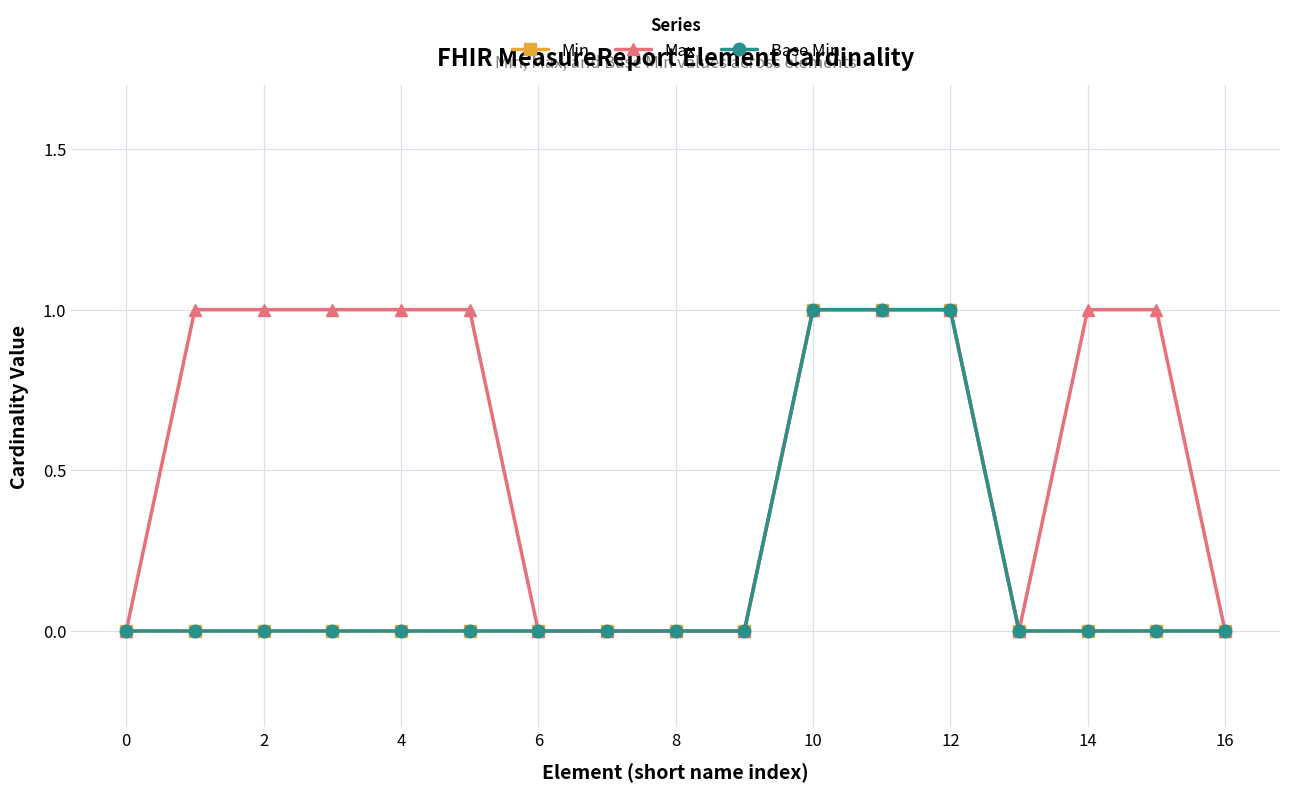

List the series in order of their peak value, lowest first.

Min, Max, Base Min